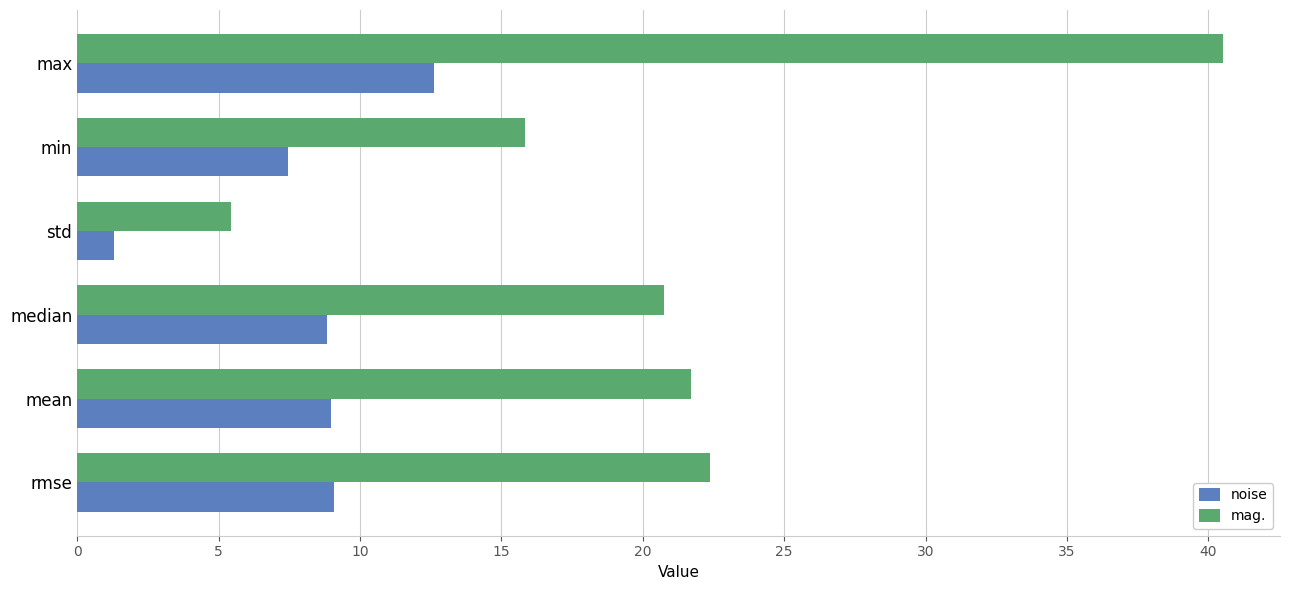

The value of noise at max is 12.6. True or false?

True